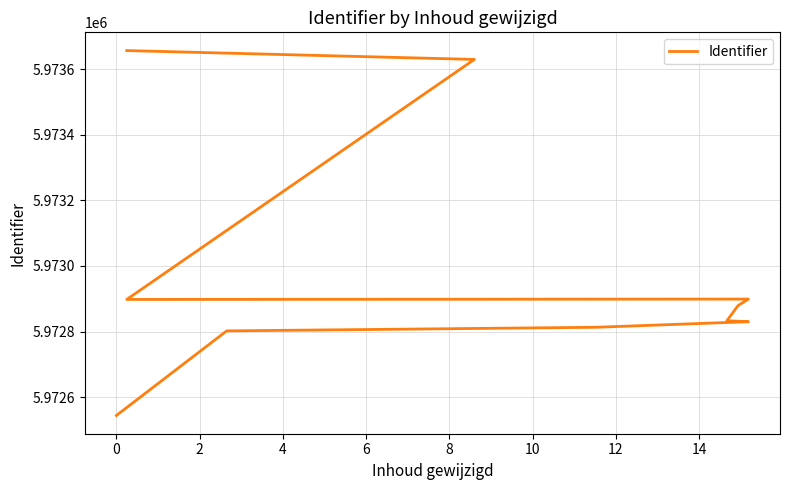

Count the number of values greater than 5972879.

4